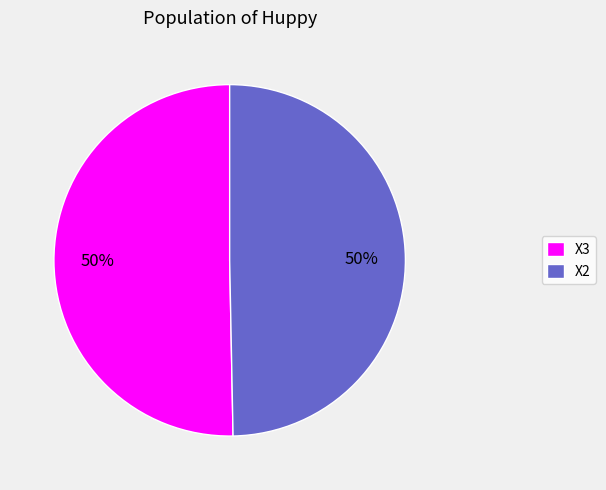

What percentage is the X3 slice, to the nearest percent?

50%